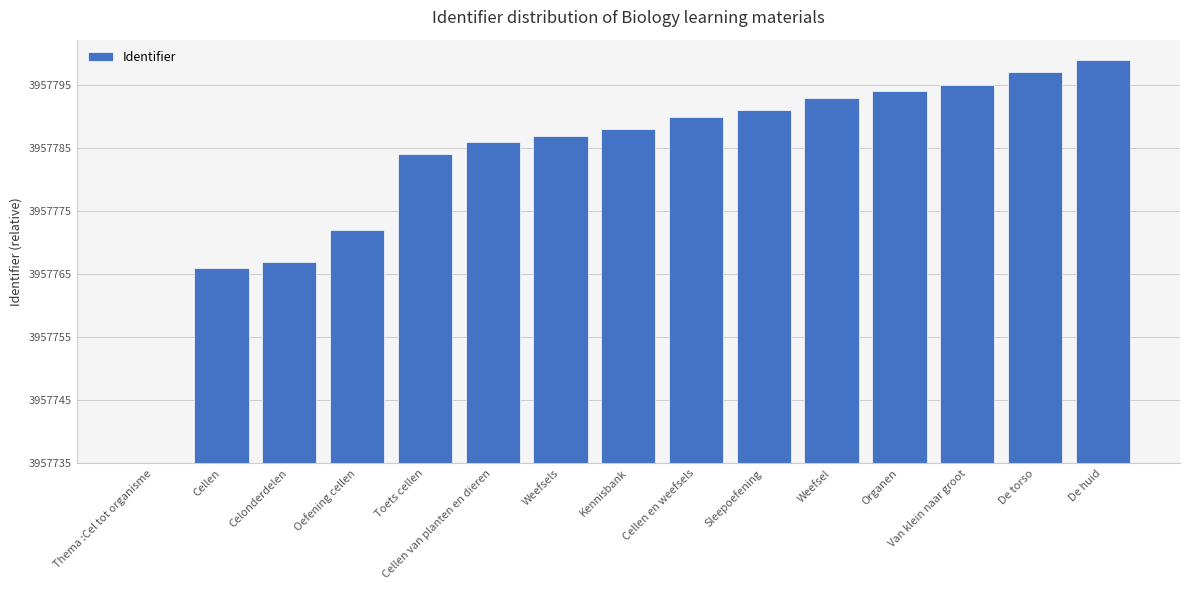

Is it true that the value at De torso is 62?

True